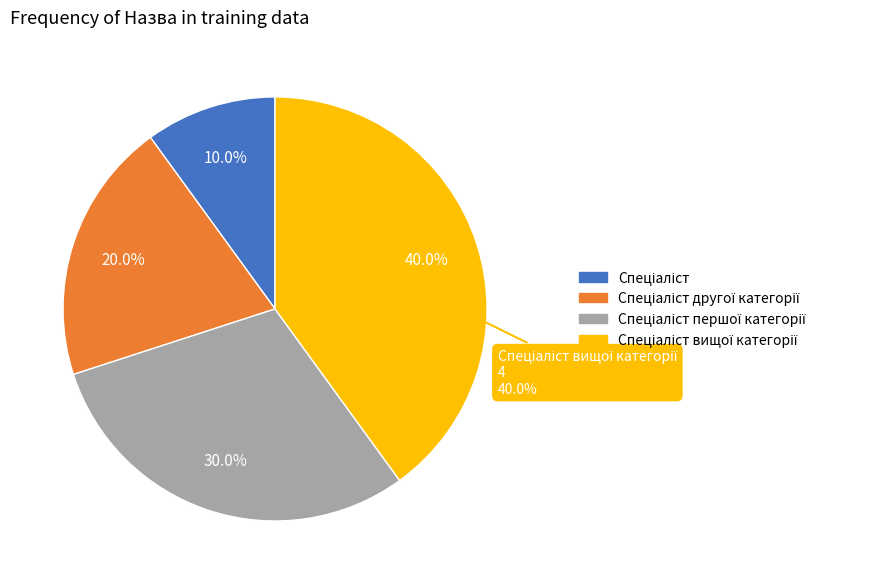

Does Спеціаліст represent more than half of the total?

No